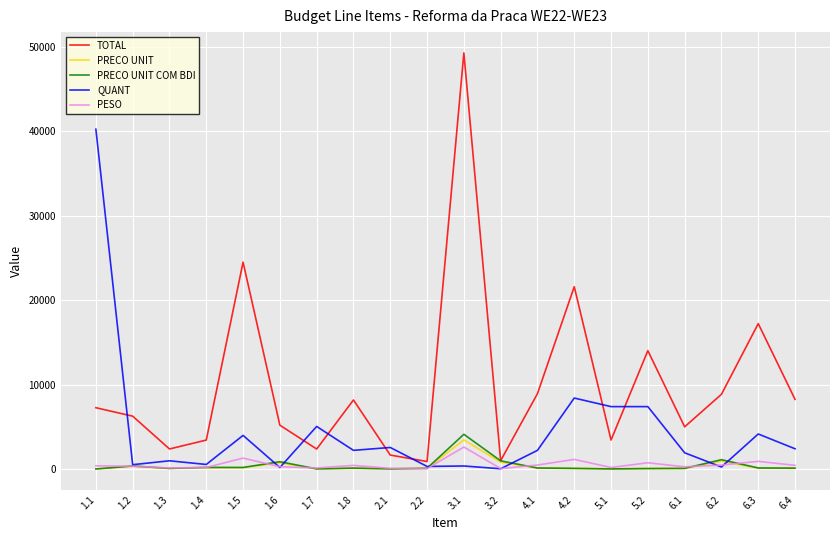

Is the value of PESO at 5.2 greater than the value of QUANT at 6.4?

No